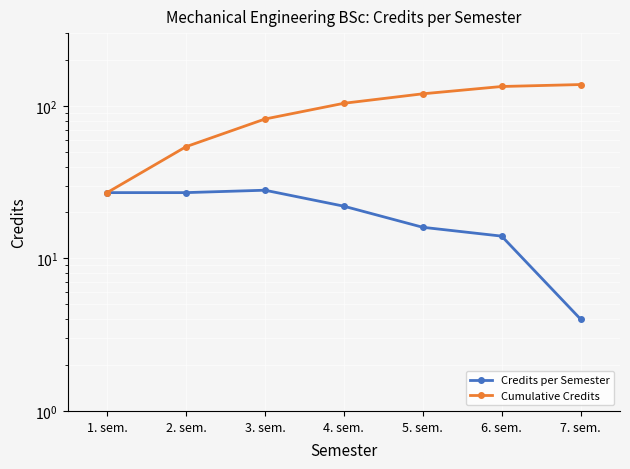

True or false: Cumulative Credits and Credits per Semester intersect in this chart.

False